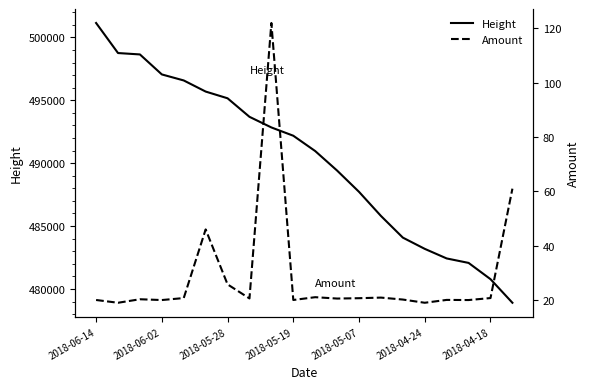

What is the sum of all Height values?

9807066